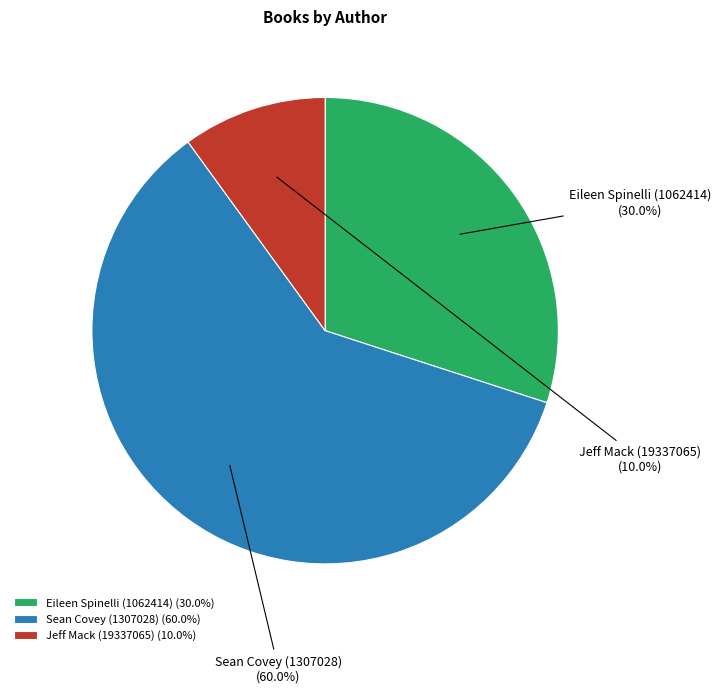

How many segments does this pie chart have?

3